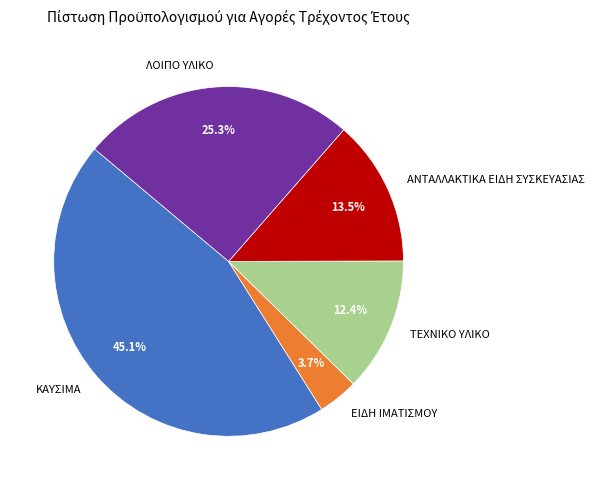

Is there a majority slice in this chart?

No